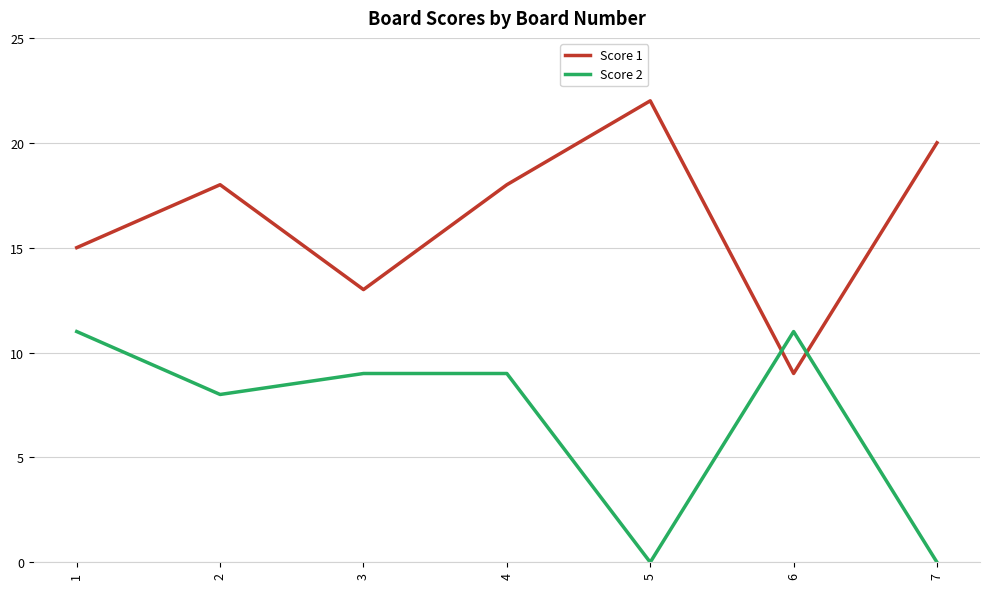

What is the spread (max minus min) of values at 7?

20